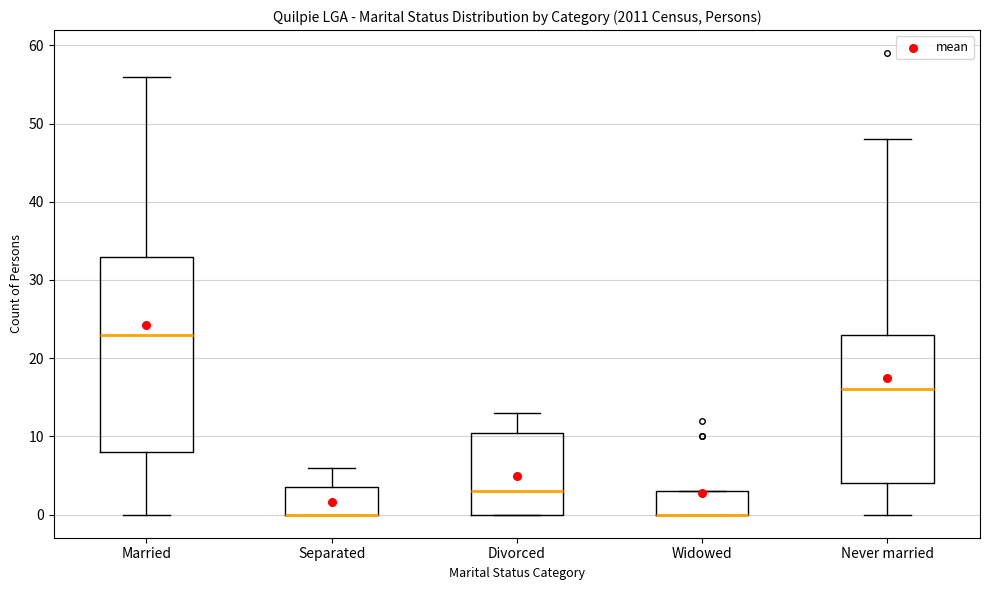

Reading left to right, transcribe this box plot: for each box, give where its median line is, the range the box spans, and where its two whiskers end, as read against the y-axis. The values are not printed on the chart, so give them approximately, as read against the axis.

Married: median 23, box 8 to 33, whiskers 0 to 56
Separated: median 0 (drawn on the box's lower edge), box 0 to 4, whiskers 0 to 6
Divorced: median 3, box 0 to 11, whiskers 0 to 13
Widowed: median 0 (drawn on the box's lower edge), box 0 to 3, whiskers 0 to 3
Never married: median 16, box 4 to 23, whiskers 0 to 48